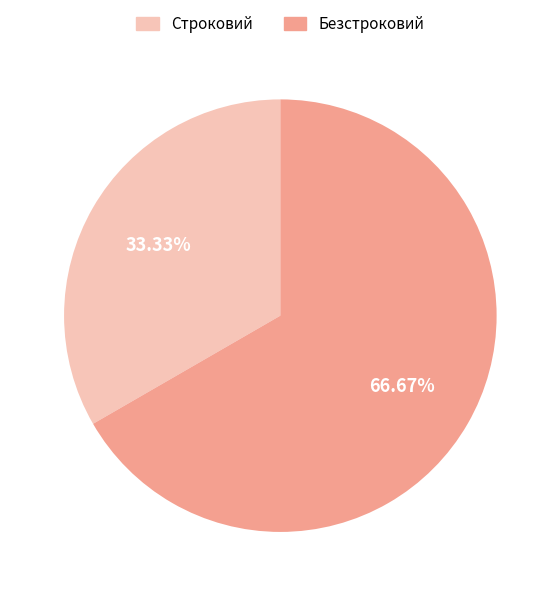

What percentage is the Строковий slice, to the nearest percent?

33%